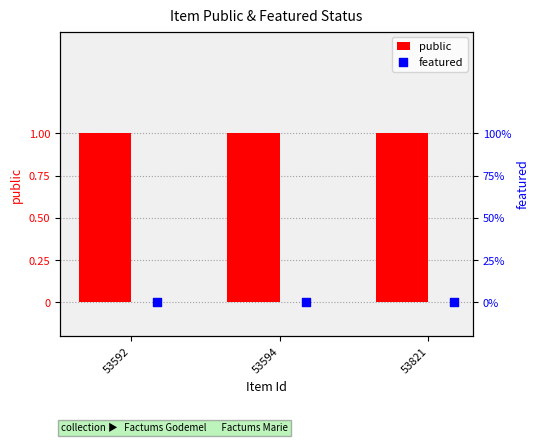

At which category is the sum across all series the highest?

53592